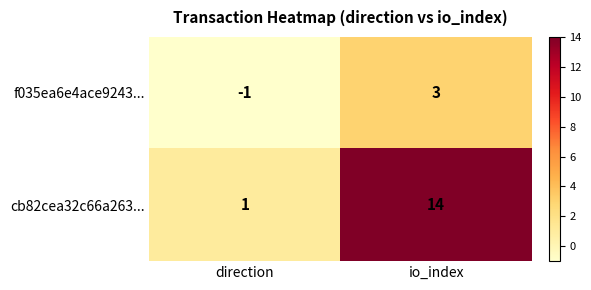

Rank the series at direction from lowest to highest value.

f035ea6e4ace9243..., cb82cea32c66a263...